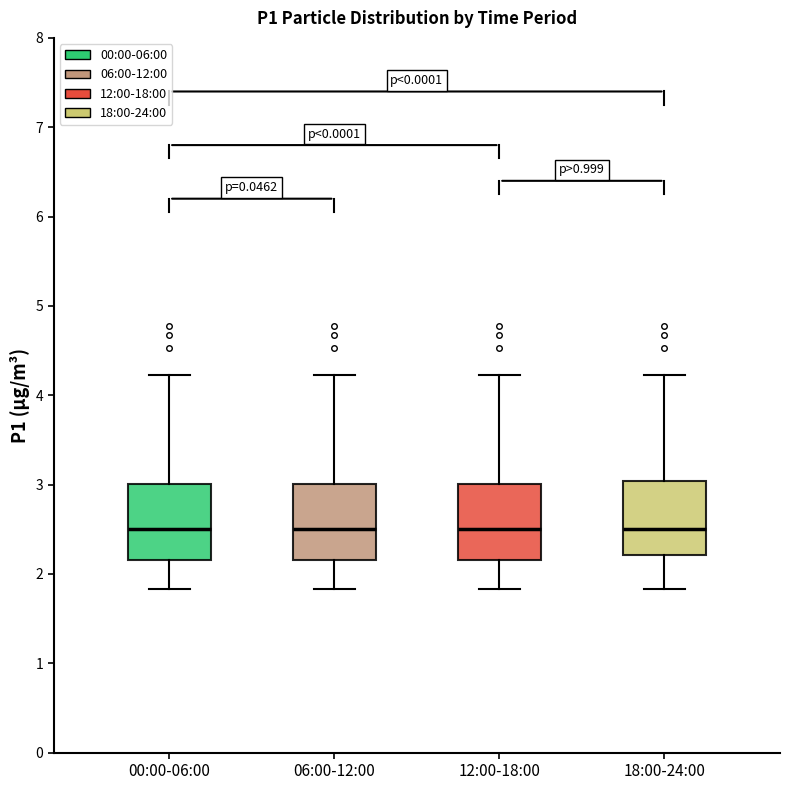

Where does the median line of the box for 00:00-06:00 sit on the y-axis? The values are not printed on the chart, so give them approximately, as read against the axis.

2.5